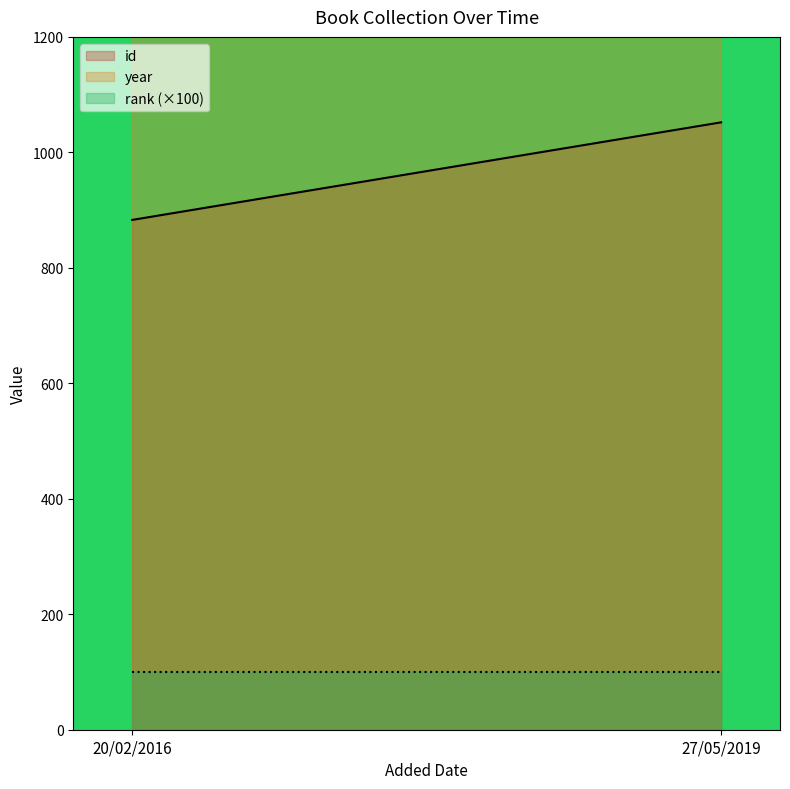

At how many categories does at least one series exceed 595?

2